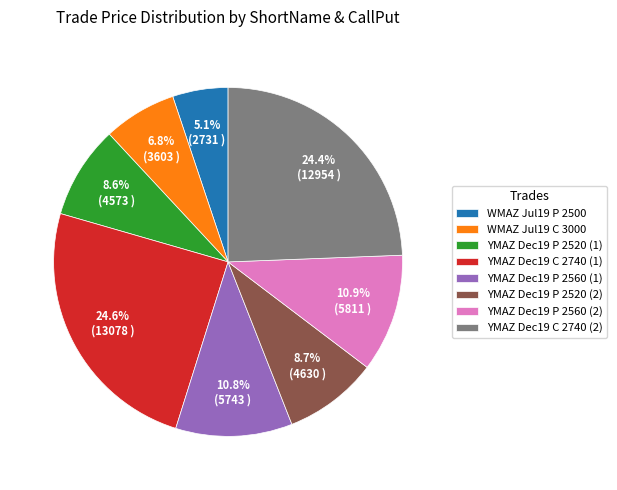

Which category has the smallest portion of the pie?

WMAZ Jul19 P 2500